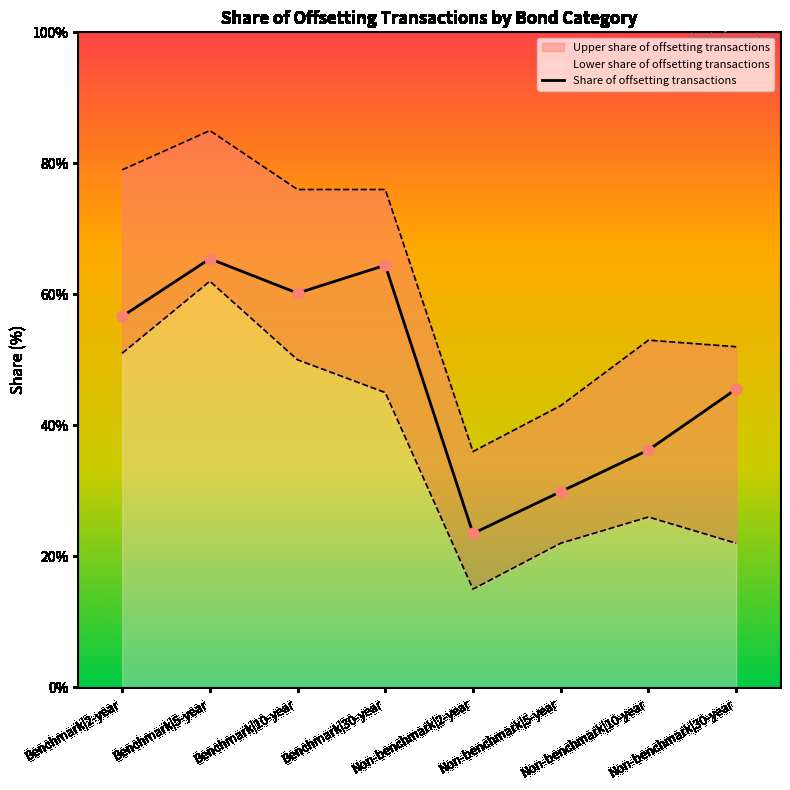

What is the ratio of the value at Non-benchmark|5-year to the value at Benchmark|5-year?

0.5